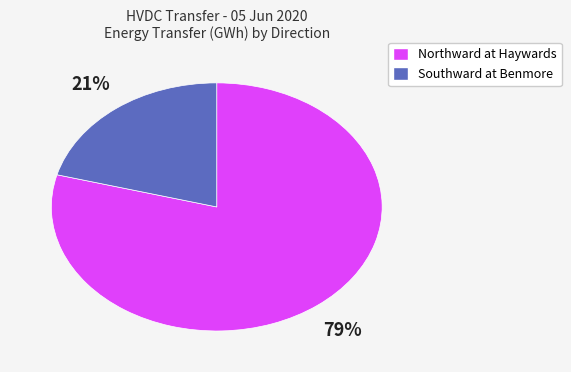

What is the majority slice?

Northward at Haywards